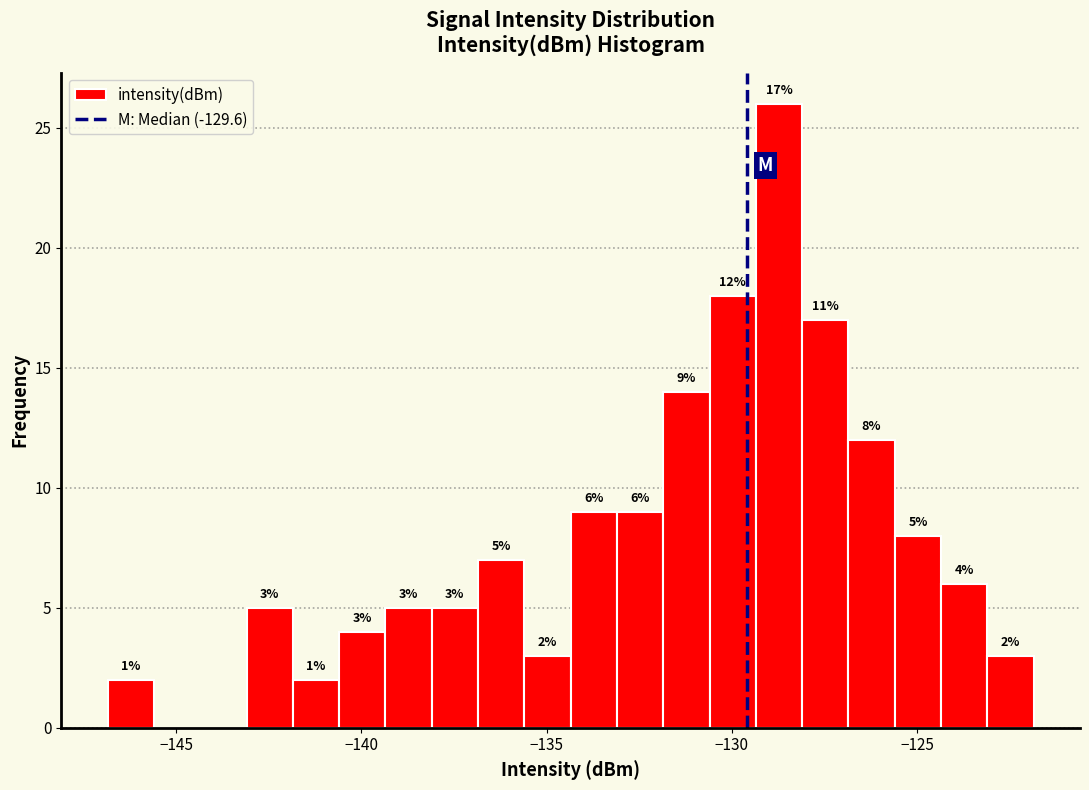

Read against the x-axis, roughly where is the centre of the tallest bar?

-128.5